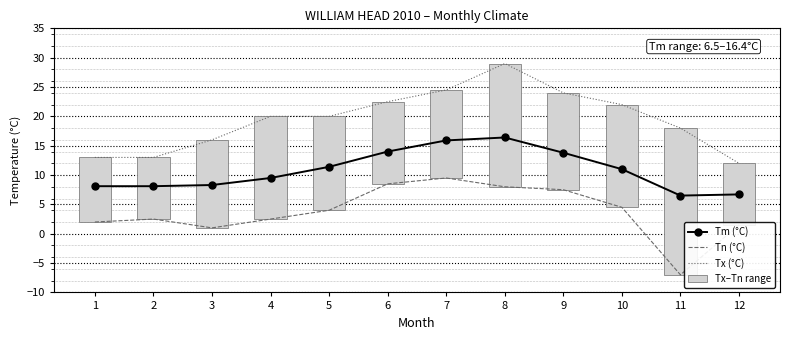

How many values in the Tn (°C) series exceed 4?

5